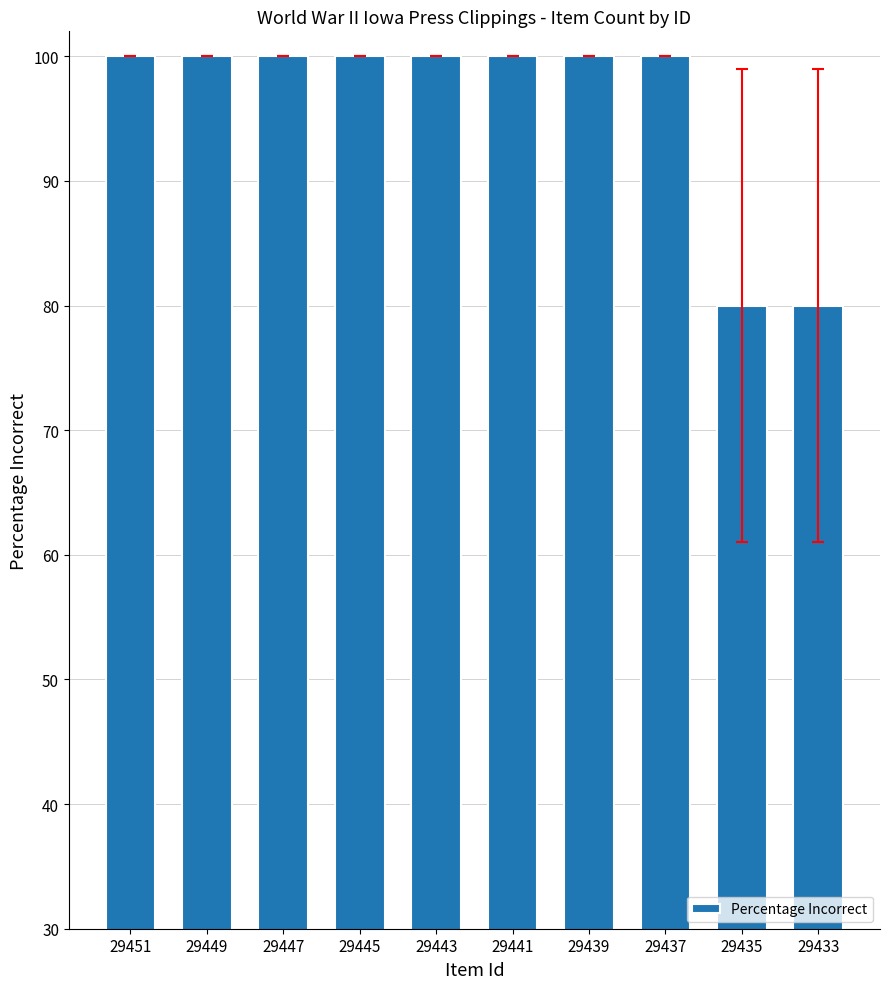

How many categories are shown in the chart?

10